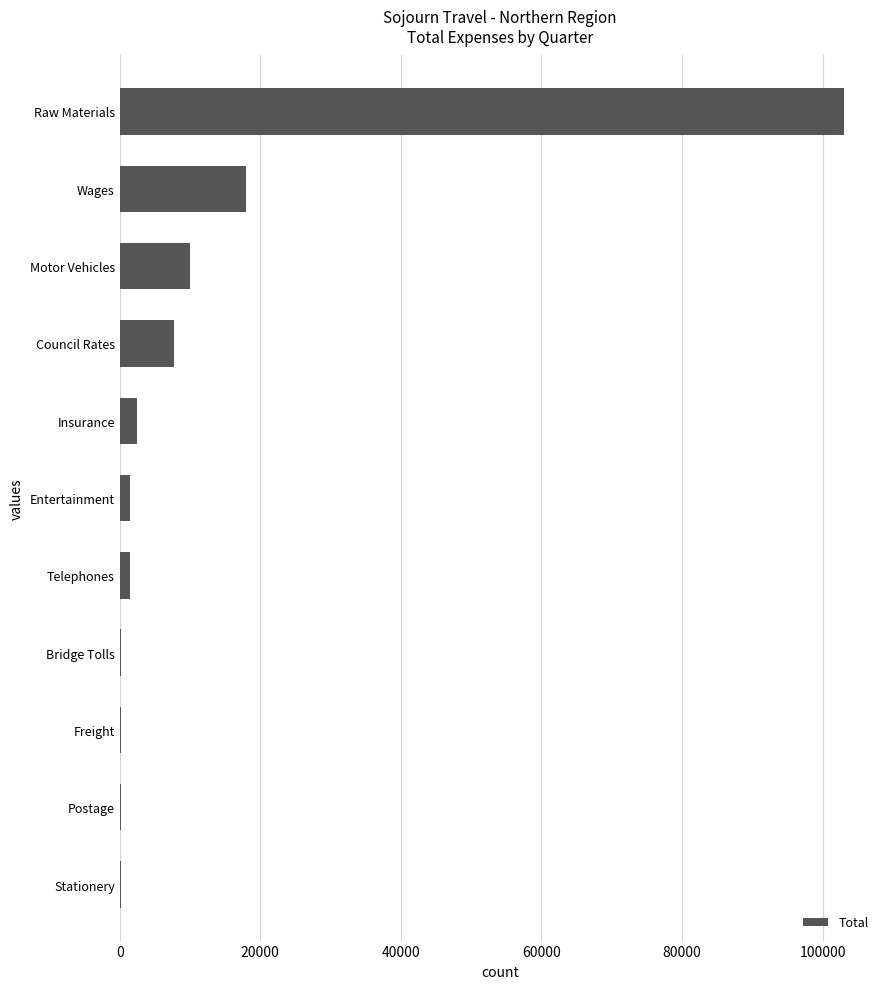

Approximately how many times larger is the value at Raw Materials compared to Wages?

5.7